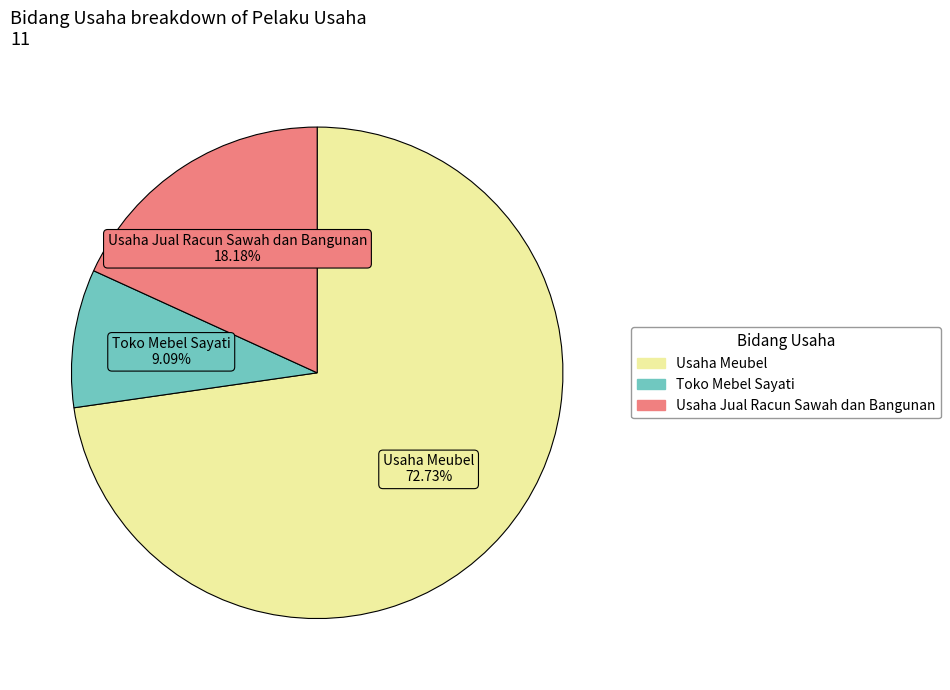

To the nearest percent, what is the average slice percentage?

33%